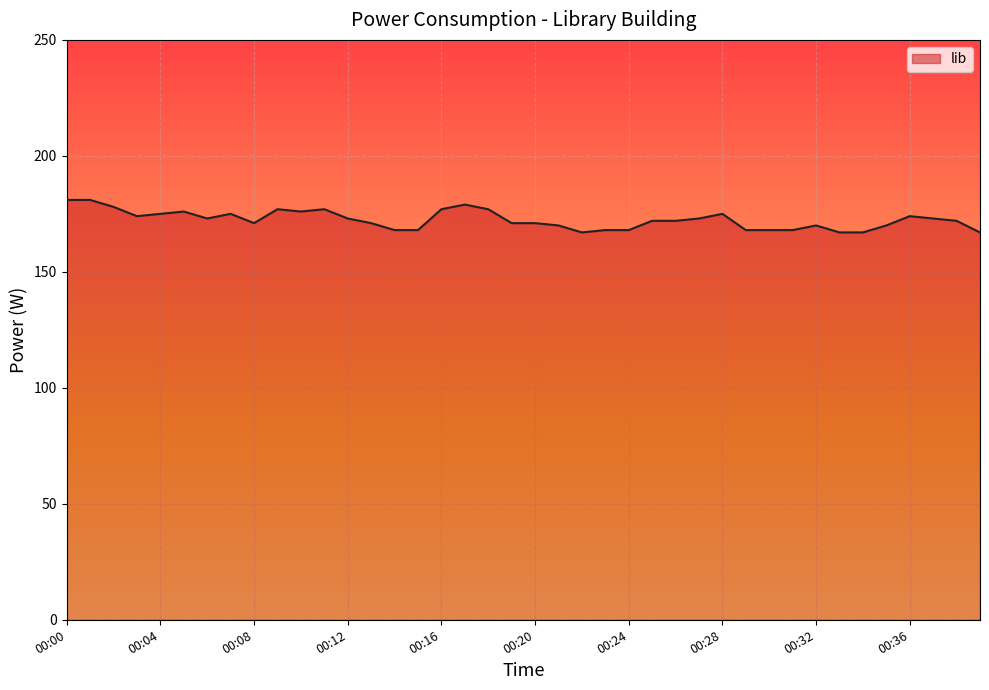

What is the label of the 40th point from the left?

39